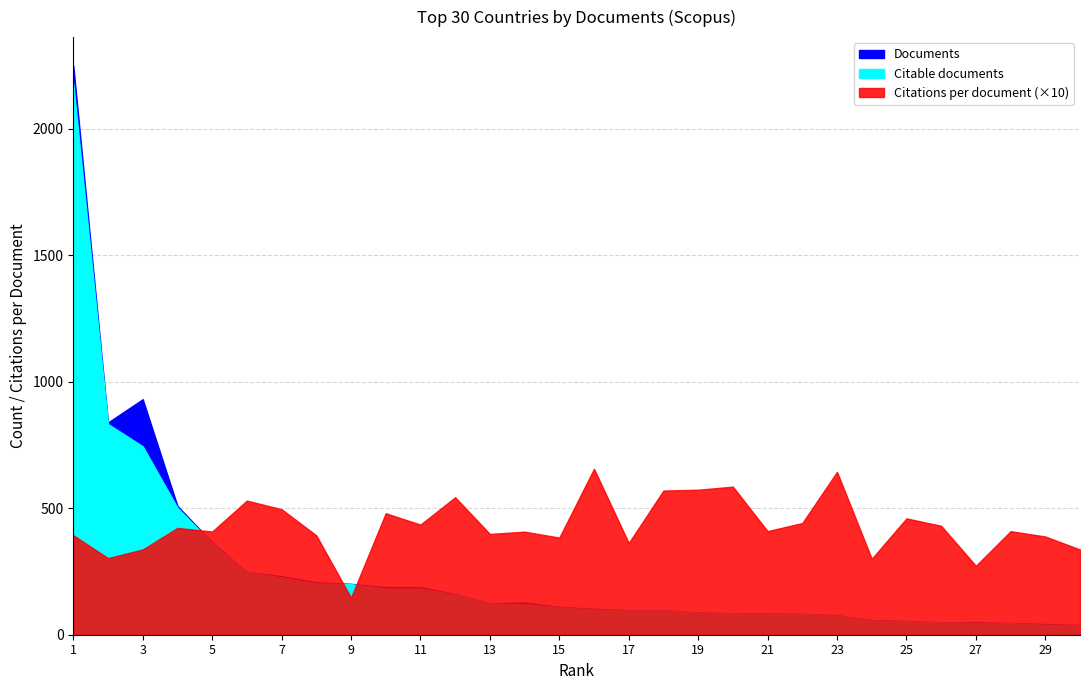

What is the difference between the second highest and minimum values in the Citable documents series?

795.0